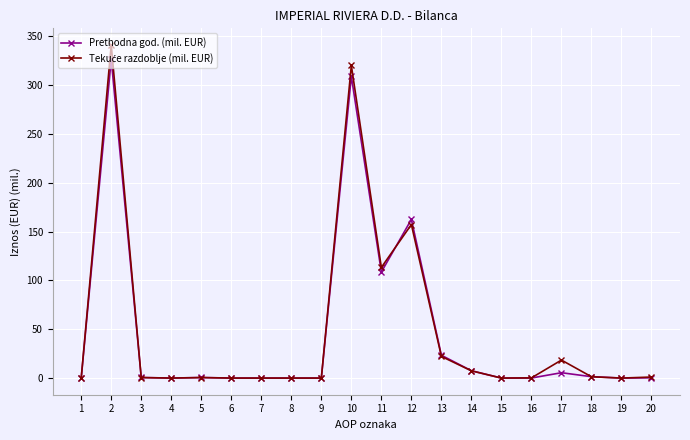

The value of Prethodna god. (mil. EUR) at 11 is 108.6. True or false?

True